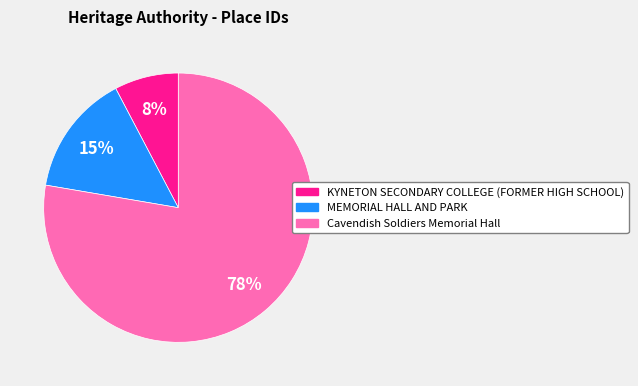

The Cavendish Soldiers Memorial Hall slice represents 78% of the pie. True or false?

True